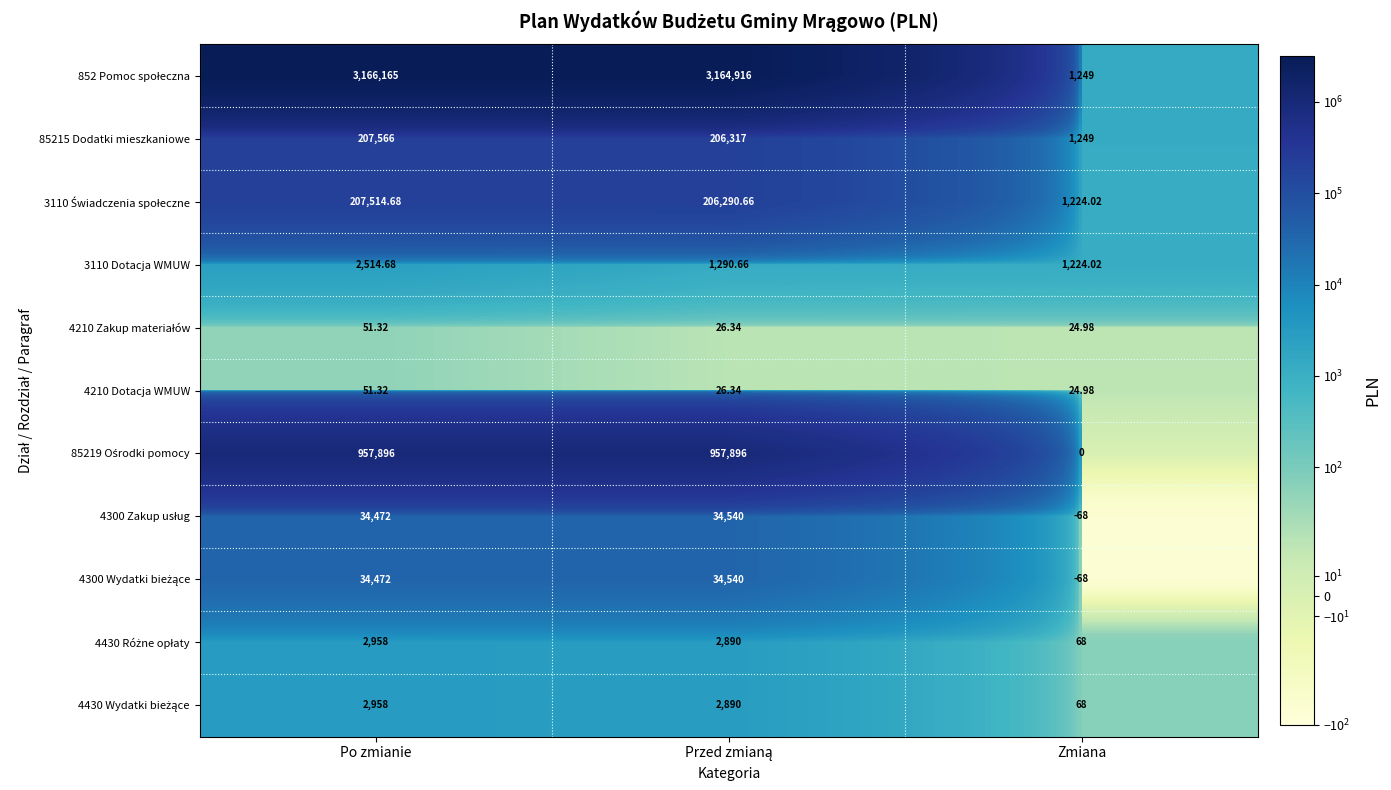

Which category has the lowest value across all series?

Zmiana